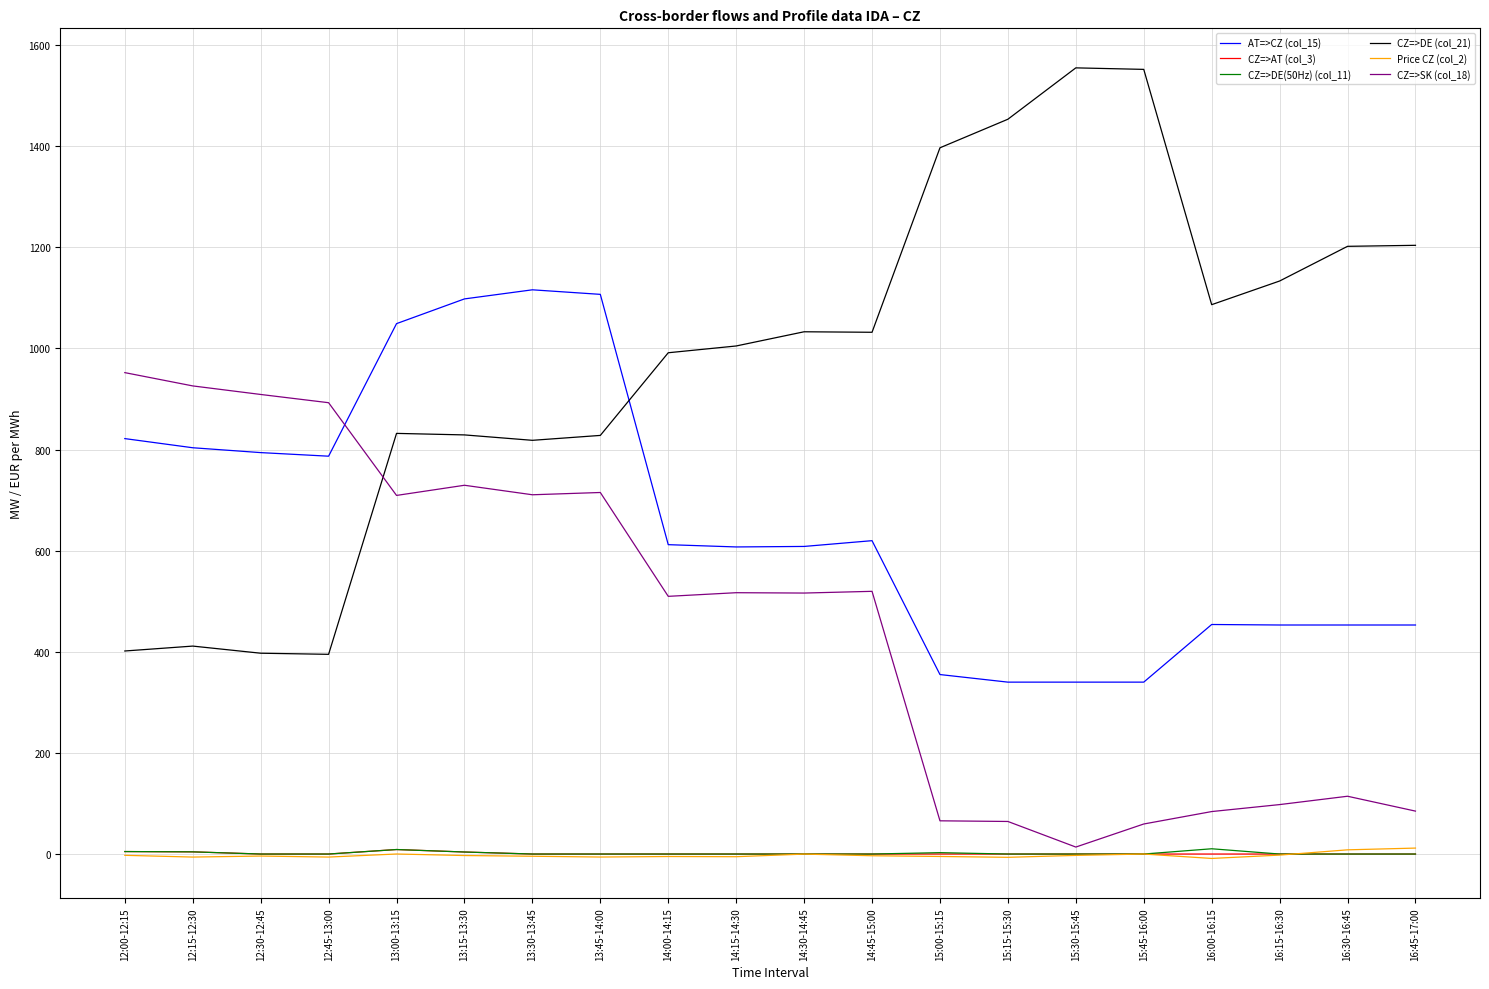

True or false: CZ=>SK (col_18) has a value of 97.8 at 16:15-16:30.

True